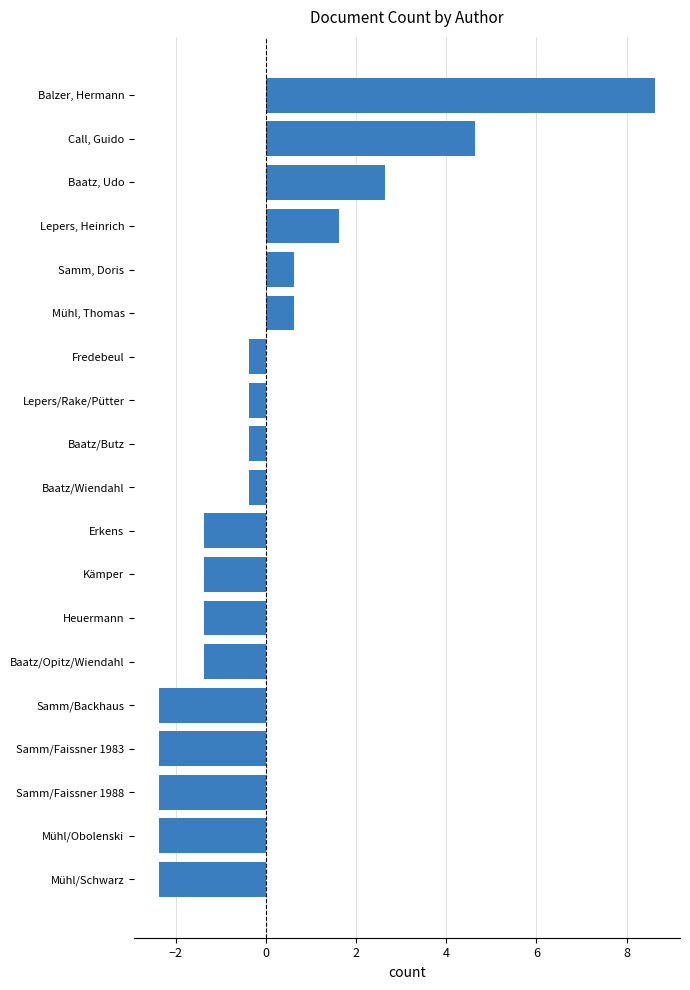

How many positive values are there?

6